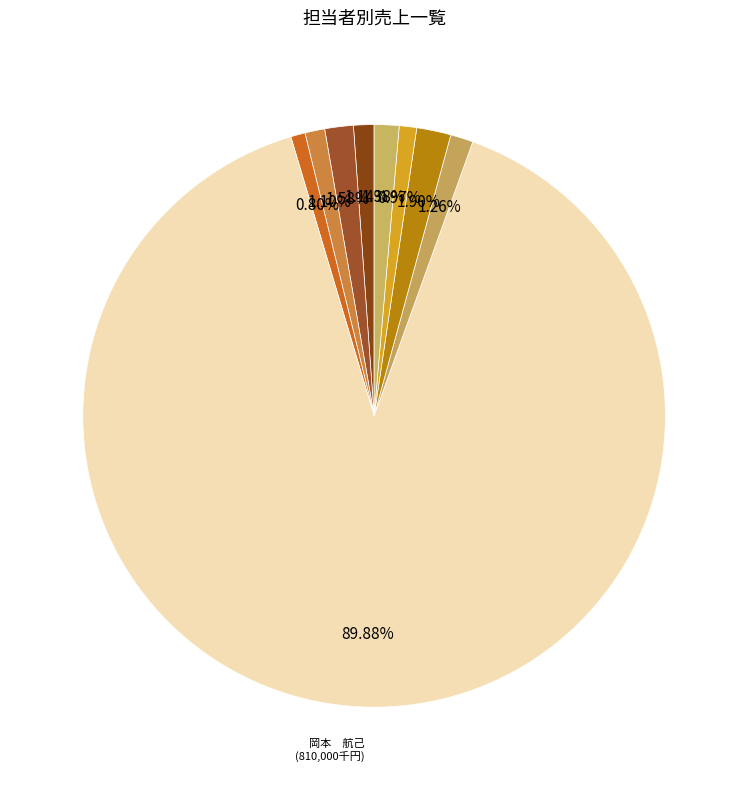

How many segments does this pie chart have?

9